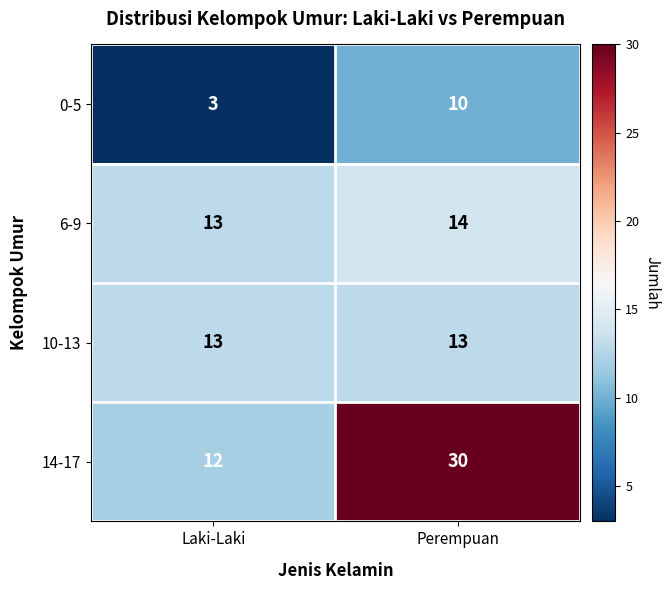

Where is 14-17 nearest to the value 21?

Laki-Laki